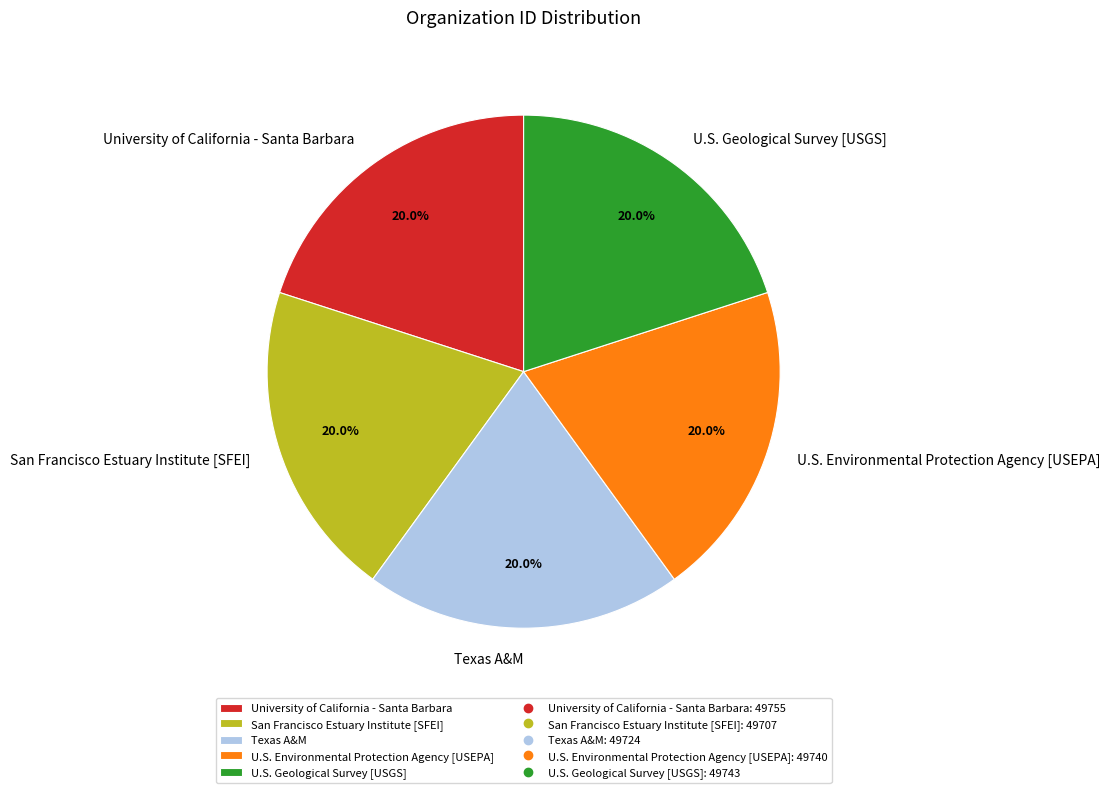

What is the total percentage of U.S. Geological Survey [USGS] and San Francisco Estuary Institute [SFEI]?

40.0%